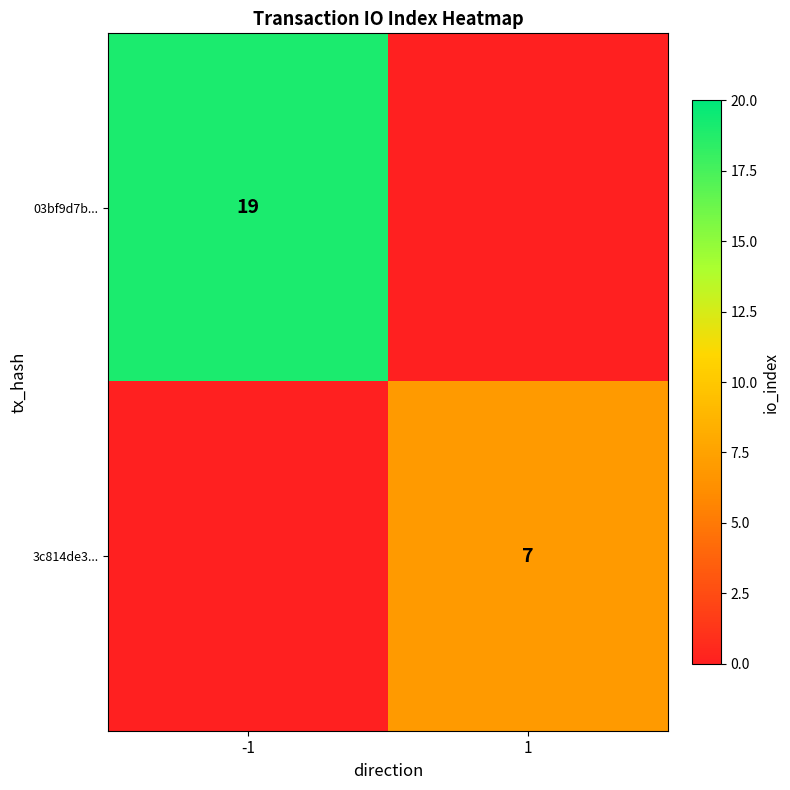

Is the value of 3c814de3... at 1 greater than the value of 03bf9d7b... at -1?

No